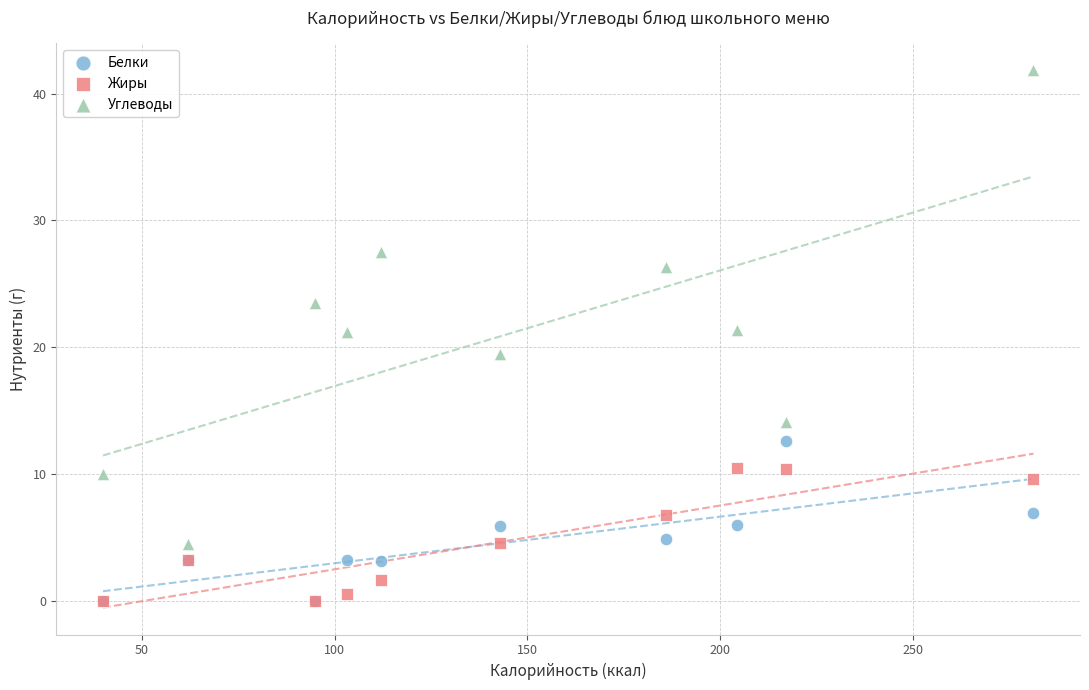

Which series has the largest Y range (max minus min)?

Углеводы